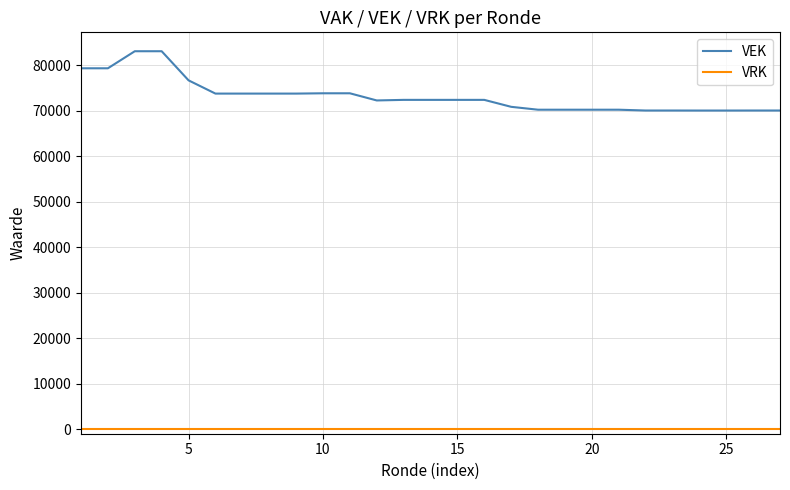

What is the lowest value of the VEK series?

70062